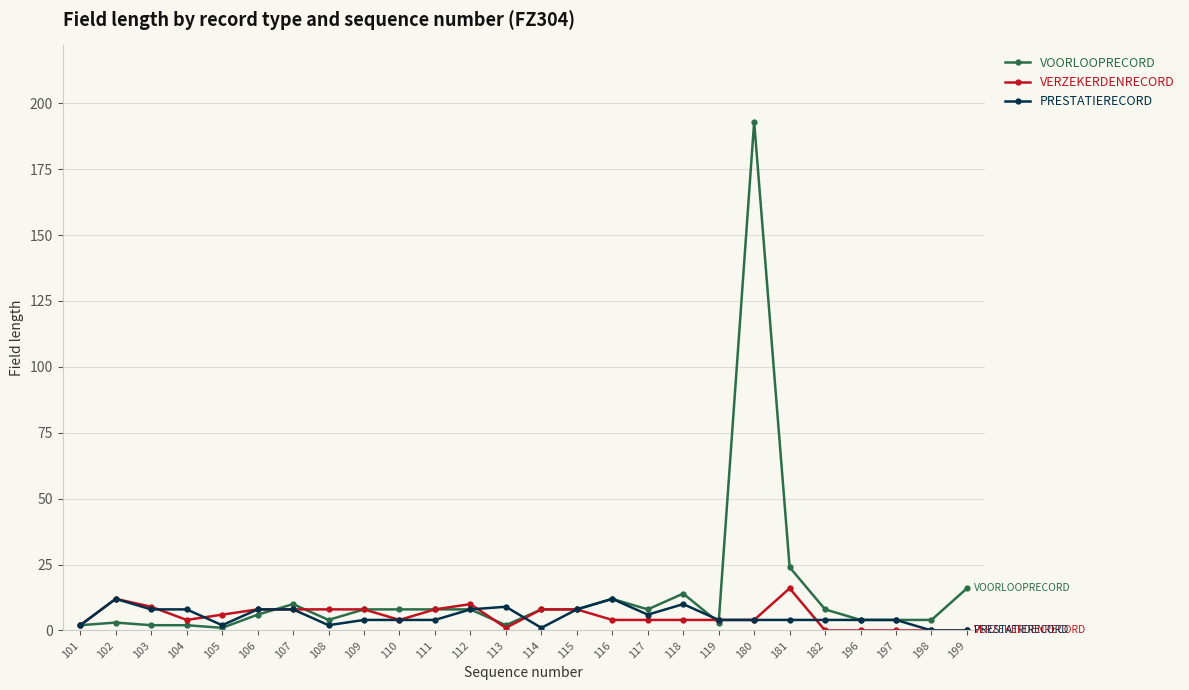

At which category does the chart reach its peak across all series?

180